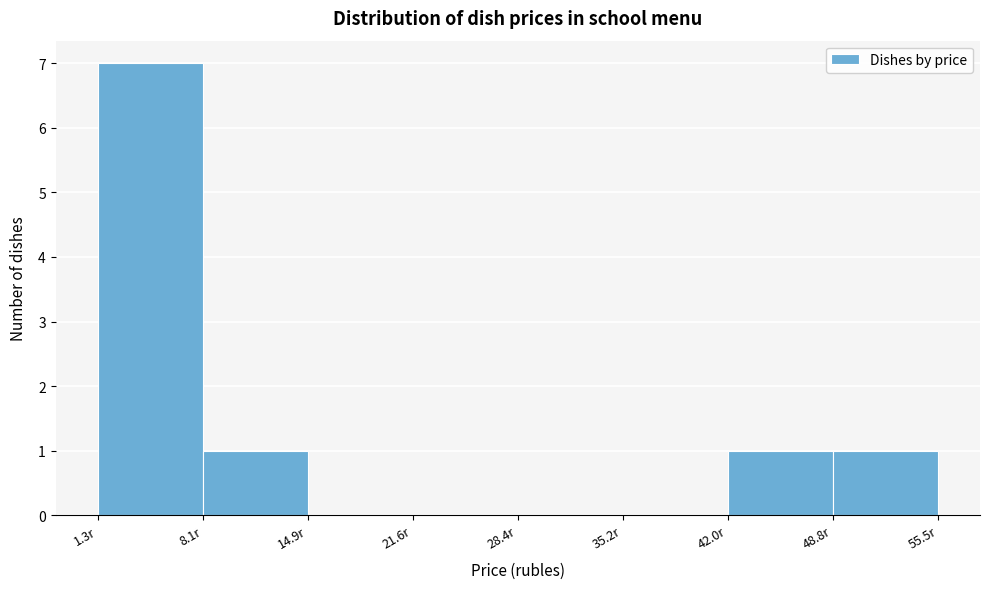

Reading left to right, transcribe this chart: for each bar, give the range it covers on the x-axis and its height. Neither the bar edges nor the heights are printed on the chart, so give them approximately, as read against the axes.

1 to 8: 7
8 to 15: 1
15 to 22: 0
22 to 28: 0
28 to 35: 0
35 to 42: 0
42 to 49: 1
49 to 56: 1